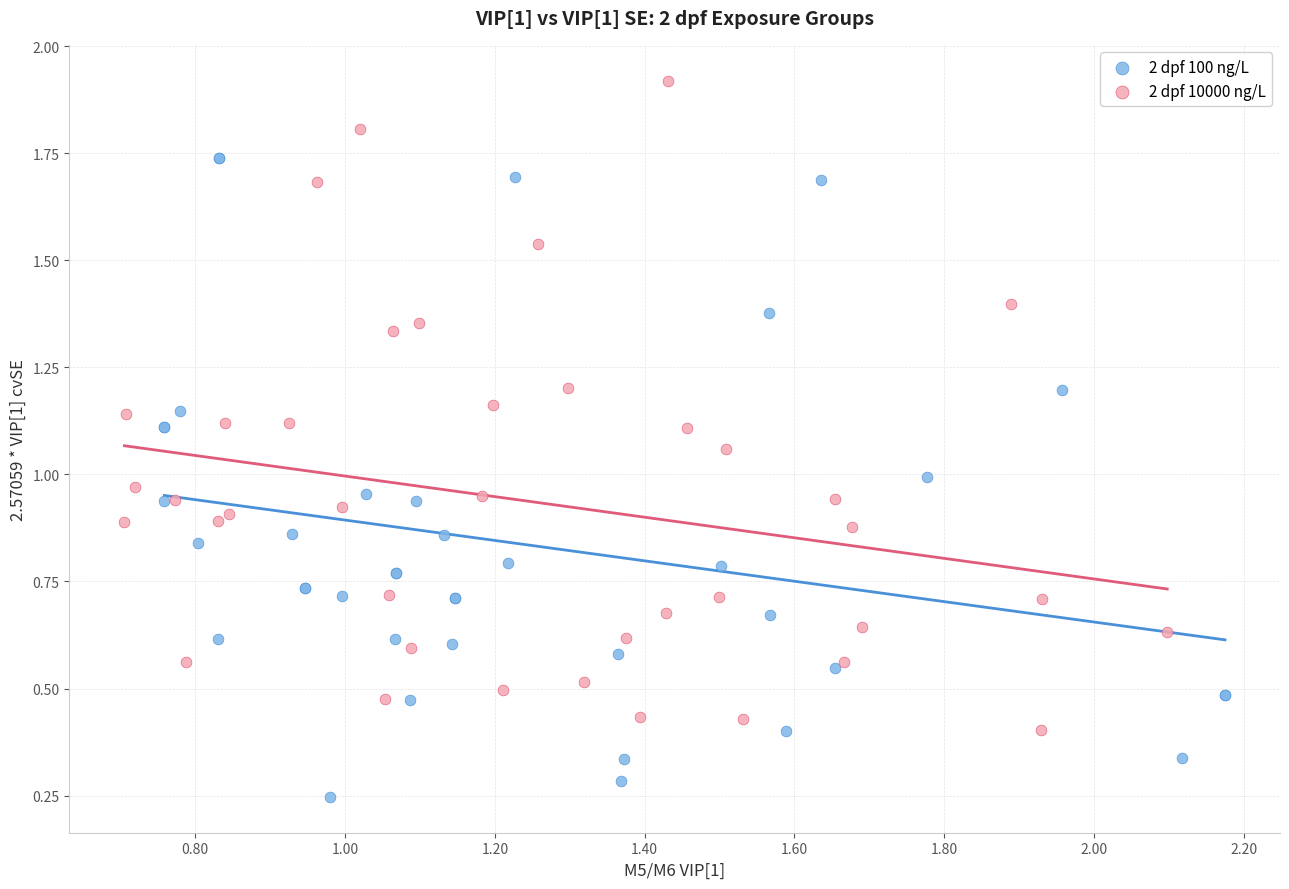

What are all the series names shown in the legend?

2 dpf 100 ng/L, 2 dpf 10000 ng/L